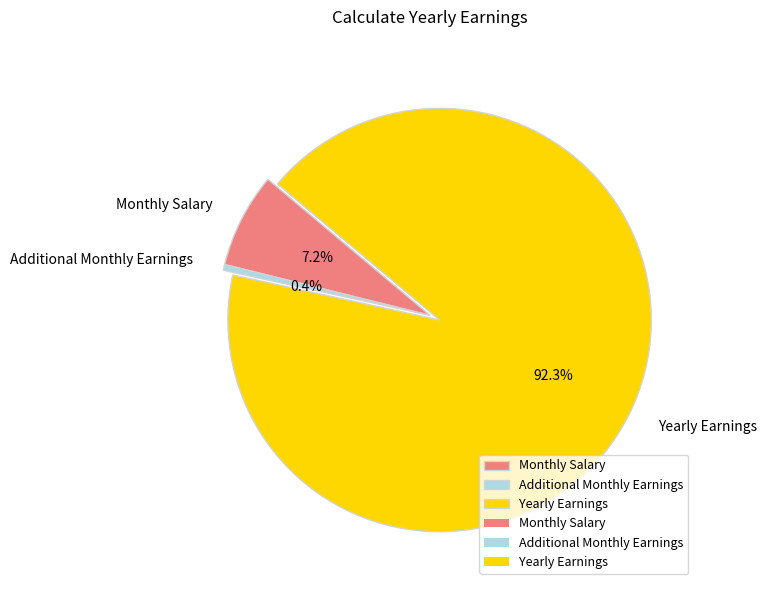

Which category accounts for the majority?

Yearly Earnings